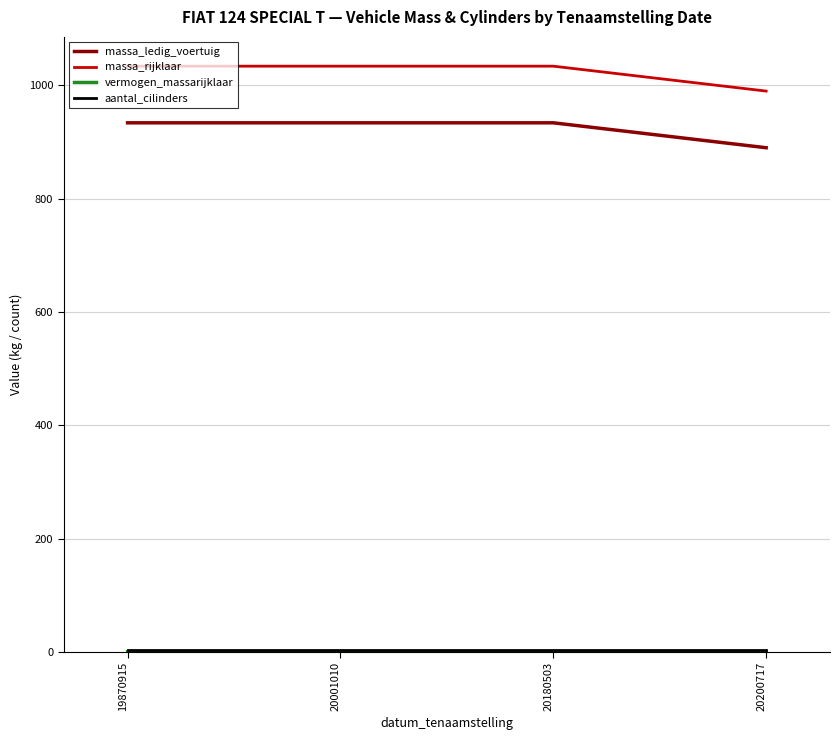

True or false: massa_ledig_voertuig and massa_rijklaar cross at least once.

False